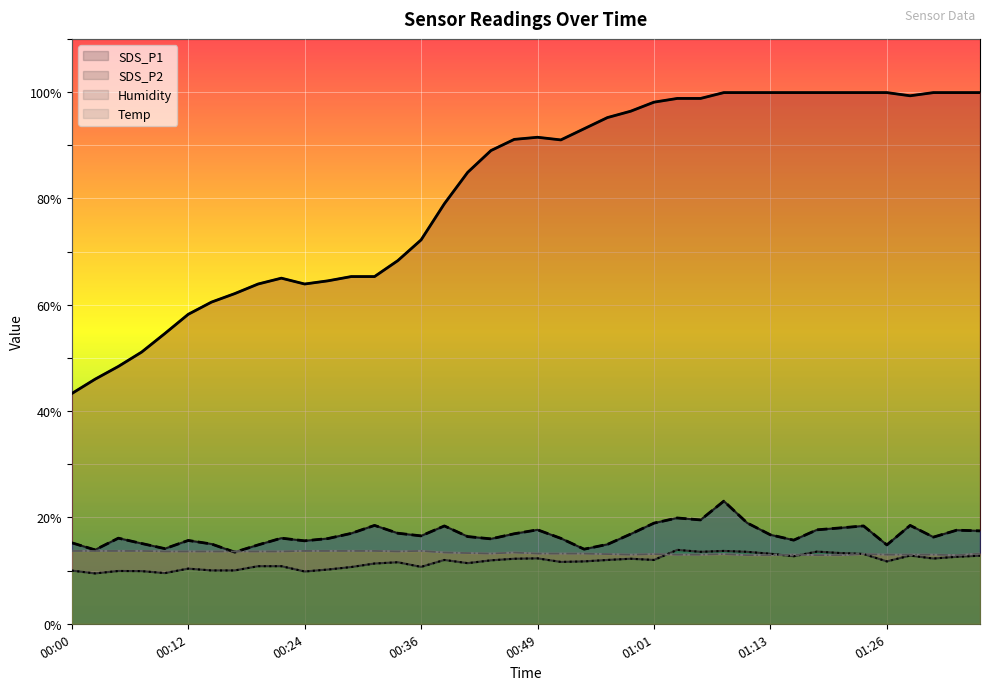

How many values in the Humidity series exceed 91?

20